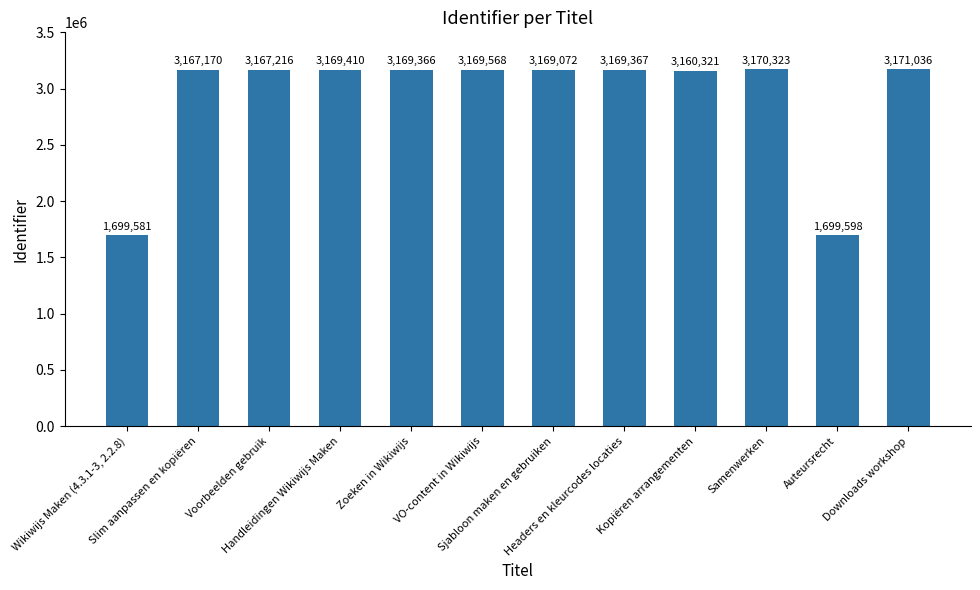

Rank the categories by value from lowest to highest.

Wikiwijs Maken (4.3.1-3, 2.2.8), Auteursrecht, Kopiëren arrangementen, Slim aanpassen en kopiëren, Voorbeelden gebruik, Sjabloon maken en gebruiken, Zoeken in Wikiwijs, Headers en kleurcodes locaties, Handleidingen Wikiwijs Maken, VO-content in Wikiwijs, Samenwerken, Downloads workshop